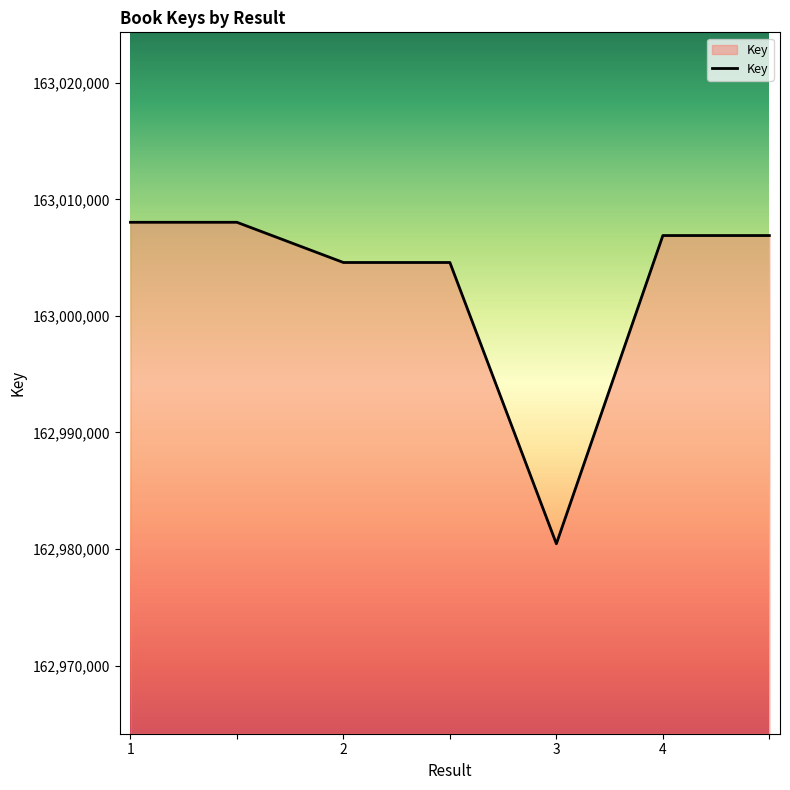

What is the greatest value displayed?

163008038